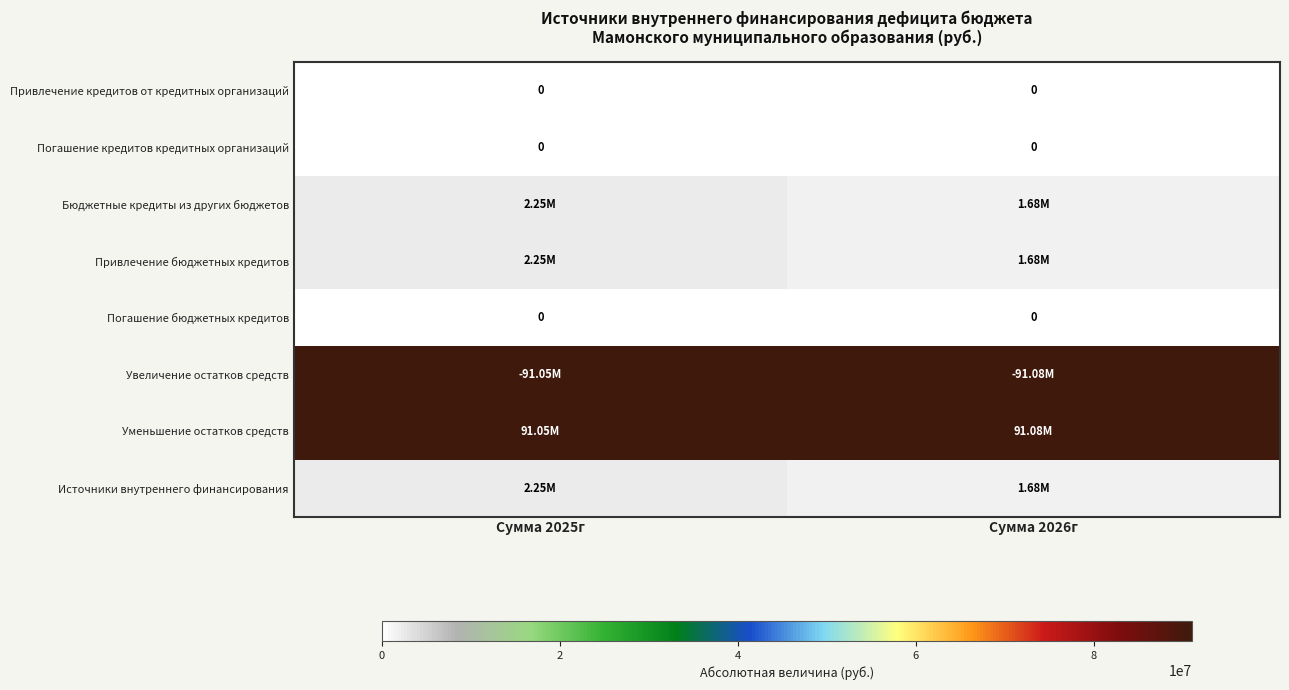

Which category has the highest value in the Привлечение кредитов от кредитных организаций series?

Сумма 2025г